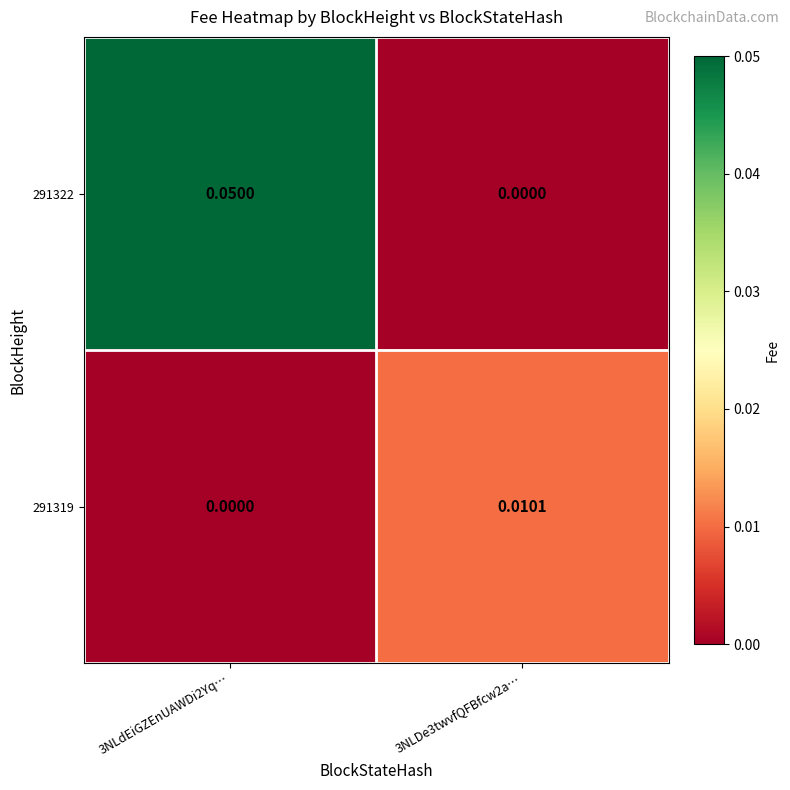

Is the value of 291322 at 3NLDe3twvfQFBfcw2a… greater than the value of 291319 at 3NLDe3twvfQFBfcw2a…?

No